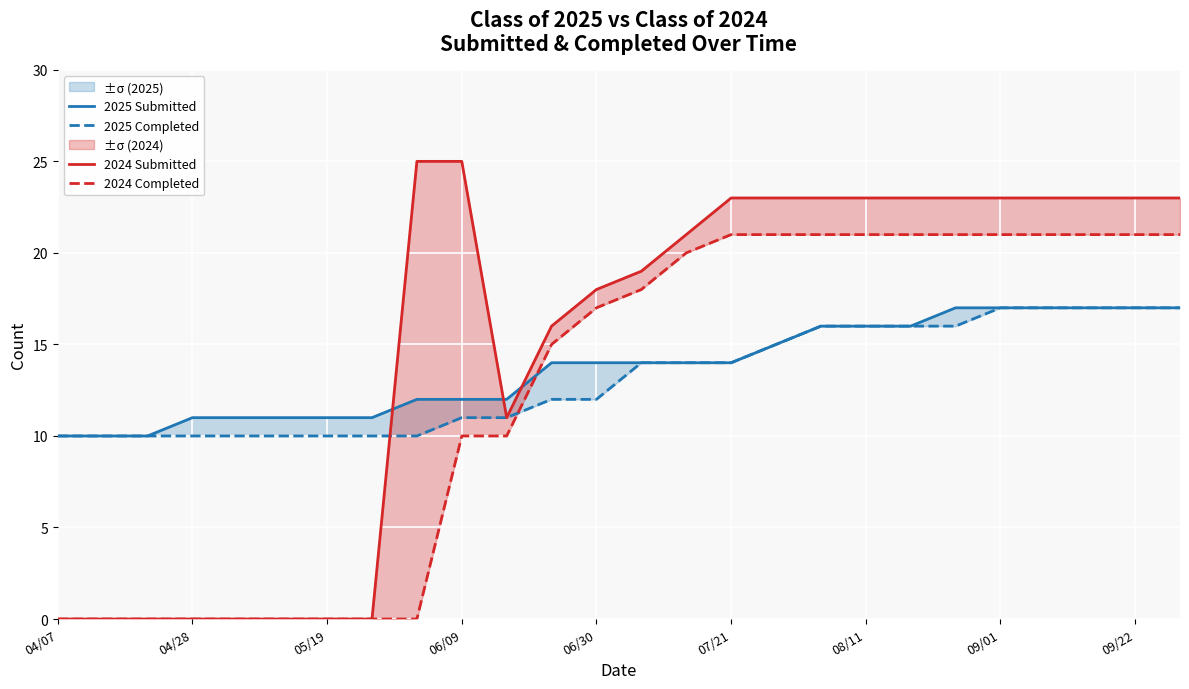

What is the label of the 1st point from the left?

04/07